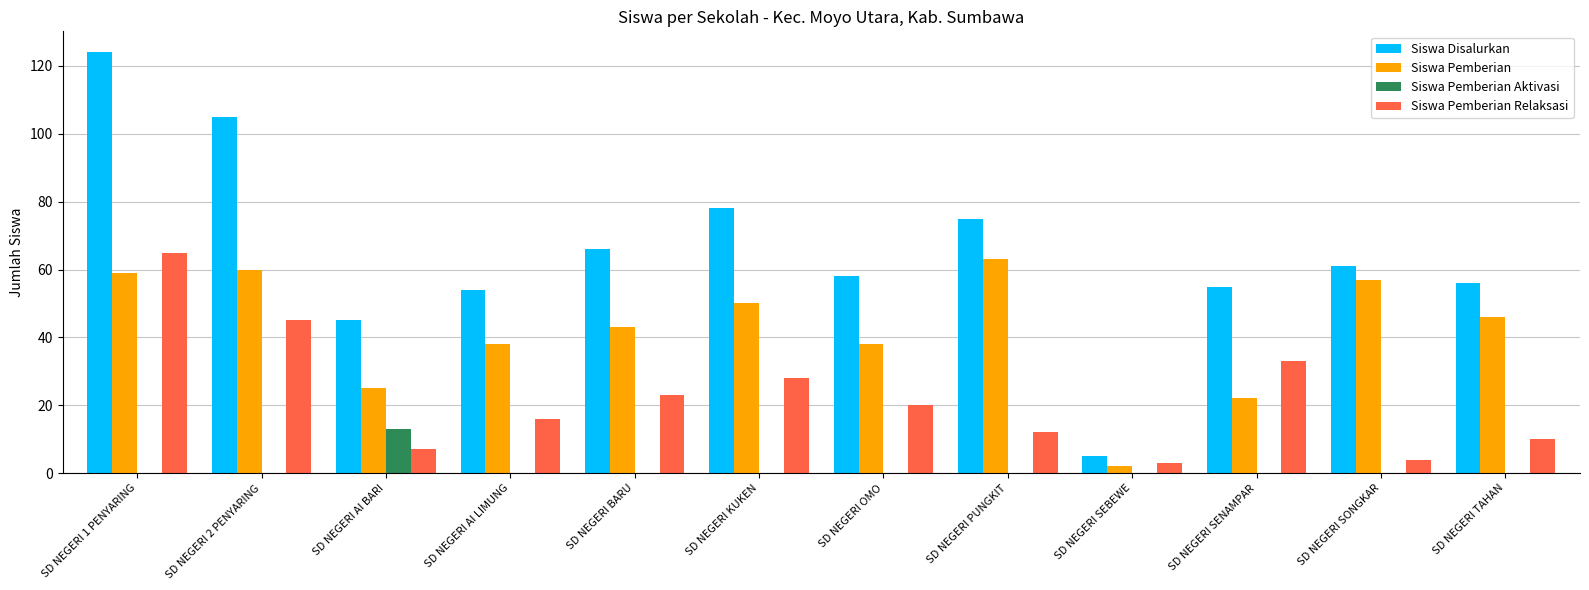

Is it true that Siswa Pemberian Relaksasi equals 16 at SD NEGERI AI LIMUNG?

True